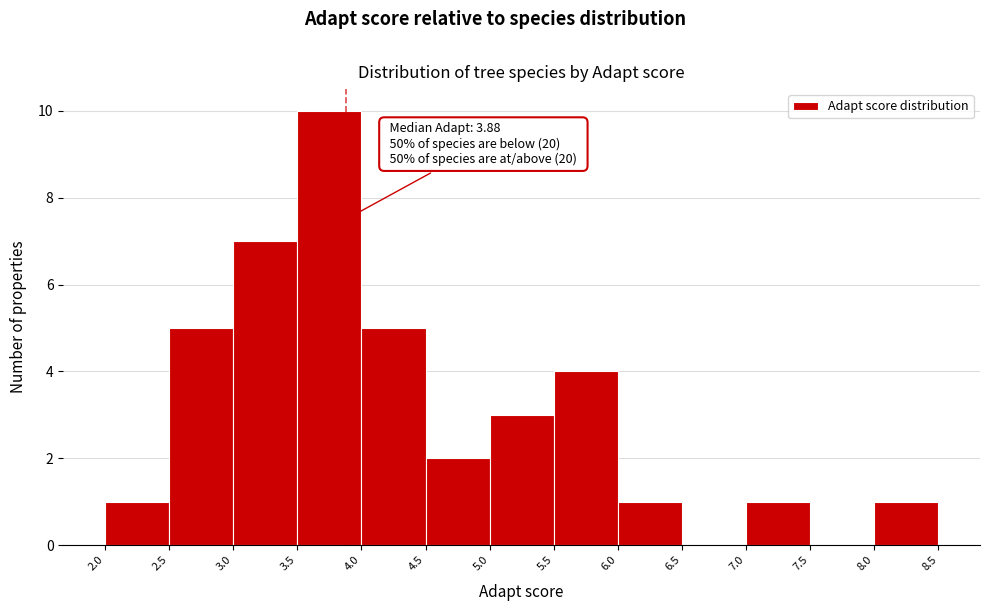

Over which range of the x-axis is the bar tallest?

3.5 to 4.0